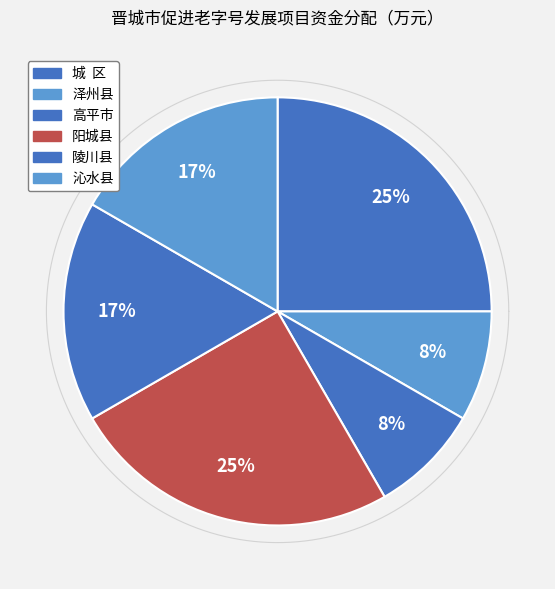

Which category has the smallest portion of the pie?

泽州县